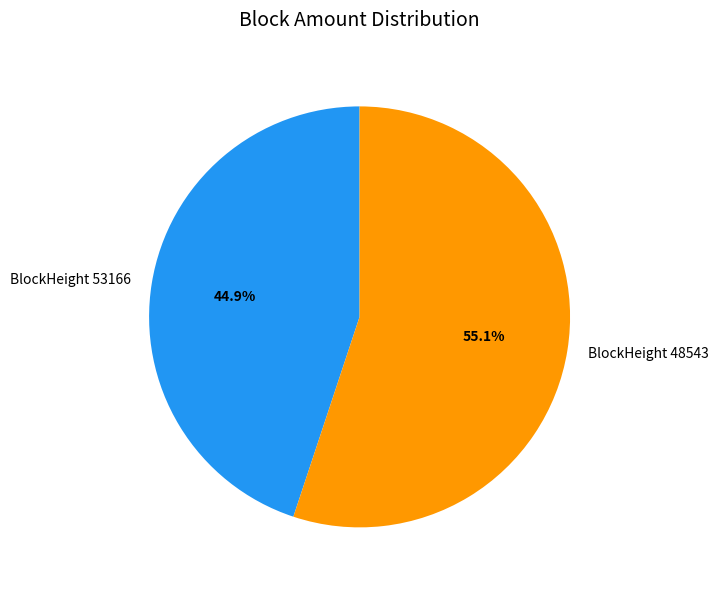

Rank the categories by value from lowest to highest.

BlockHeight 53166, BlockHeight 48543